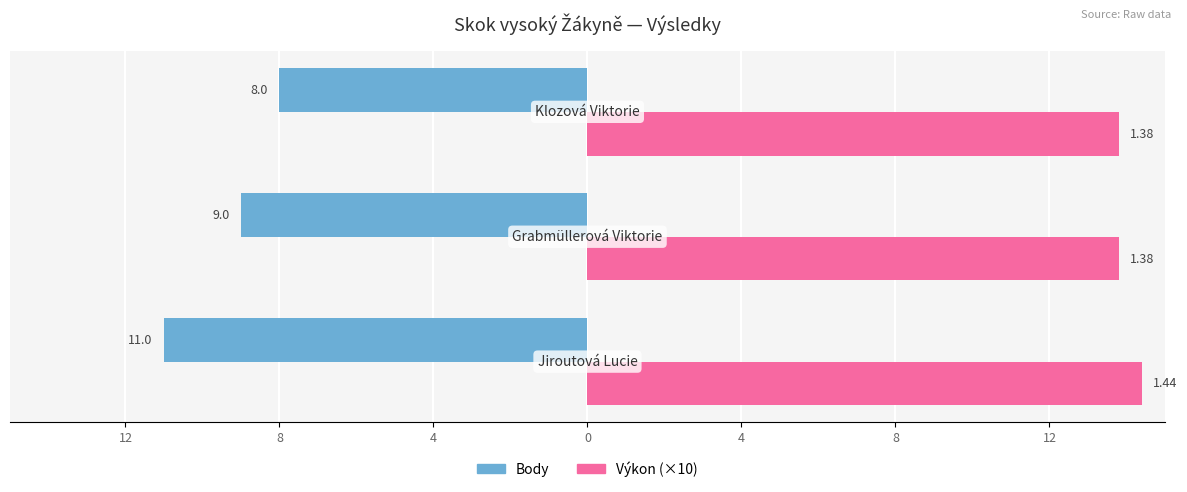

What are all the series names shown in the legend?

Body, Výkon (×10)